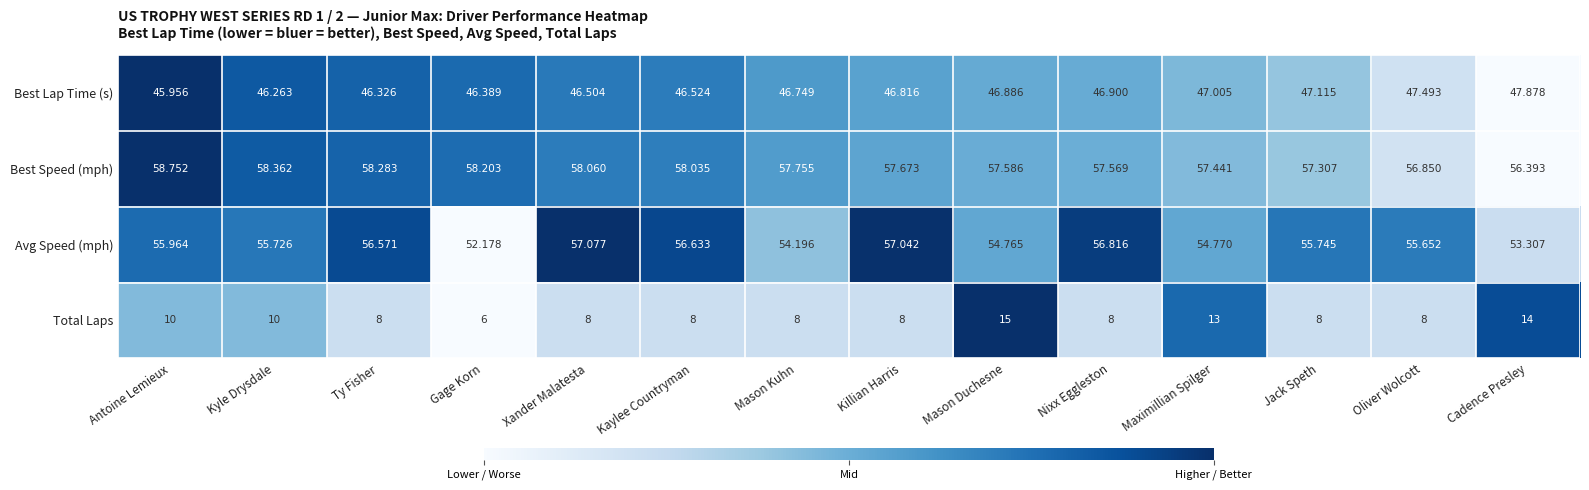

What is the spread (max minus min) of values at Mason Duchesne?

42.6